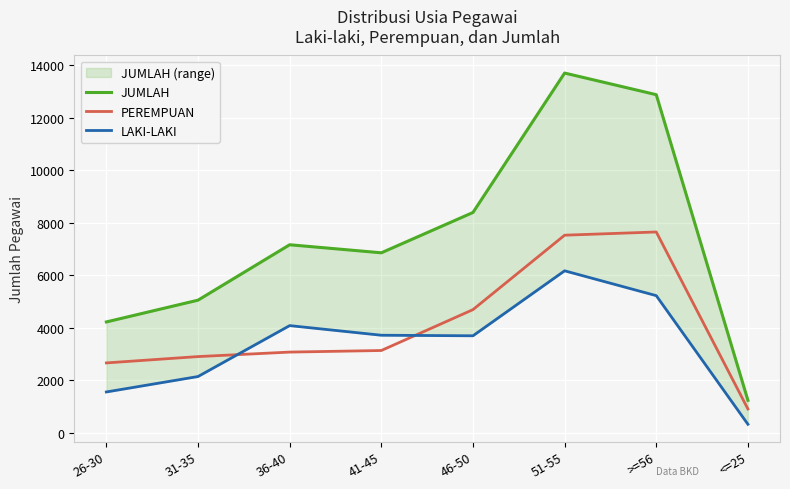

True or false: JUMLAH and LAKI-LAKI intersect in this chart.

False